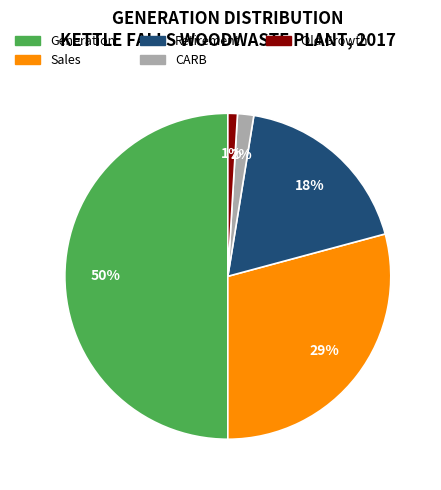

How many slices are in this pie chart?

5